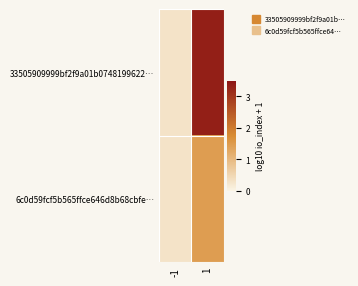

Which series has the largest range (max minus min)?

33505909999bf2f9a01b0748199622…